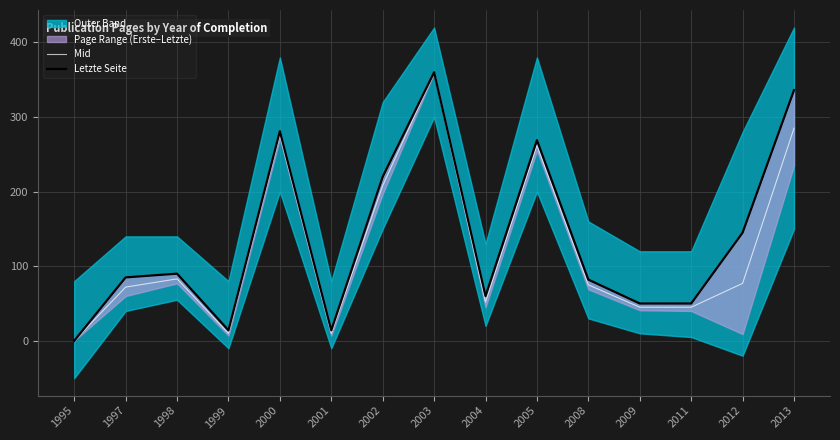

Reading left to right, transcribe all the data shown in this chart.

Mid: 1995=0	1997=72	1998=83	1999=10	2000=276	2001=10	2002=208	2003=359	2004=52	2005=262	2008=75	2009=45	2011=45	2012=77	2013=285
Letzte Seite: 1995=0	1997=85	1998=90	1999=14	2000=281	2001=14	2002=220	2003=360	2004=60	2005=269	2008=82	2009=50	2011=50	2012=145	2013=336